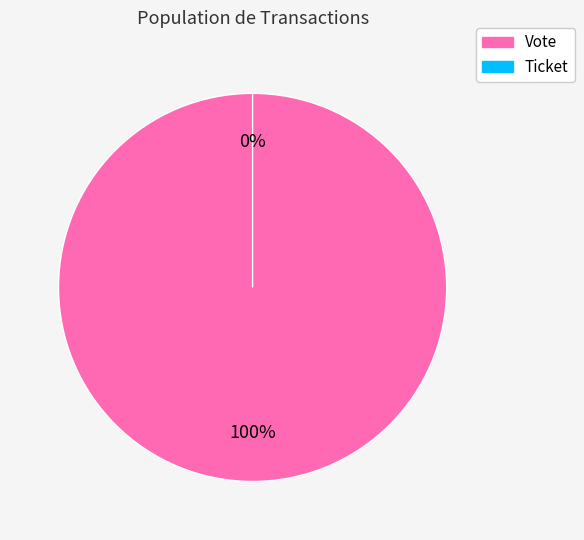

Combined, what portion of the pie is Ticket and Vote?

100.0%